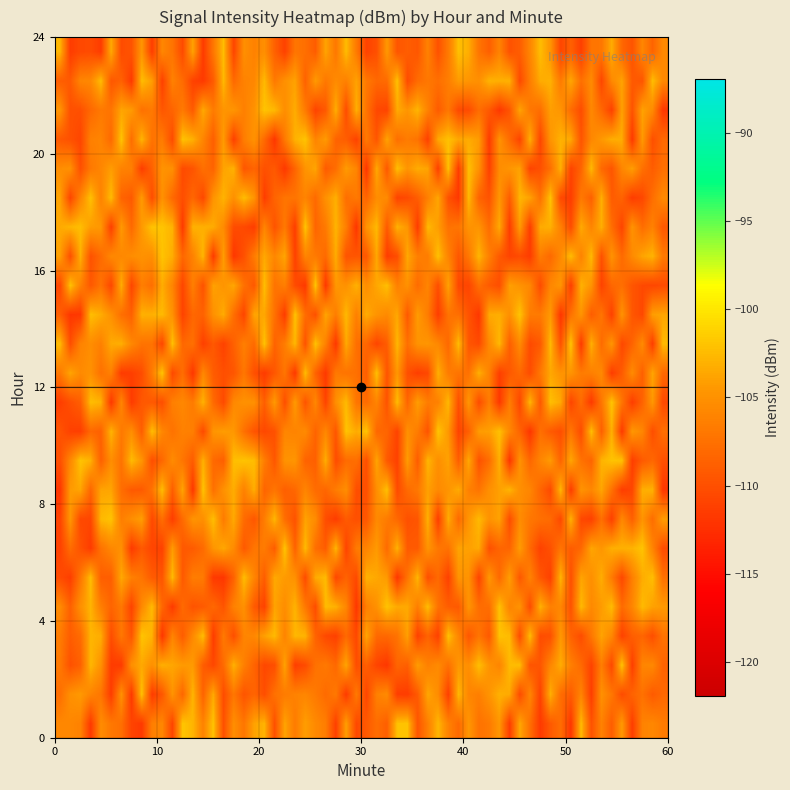

What is the smallest value displayed?

-111.1